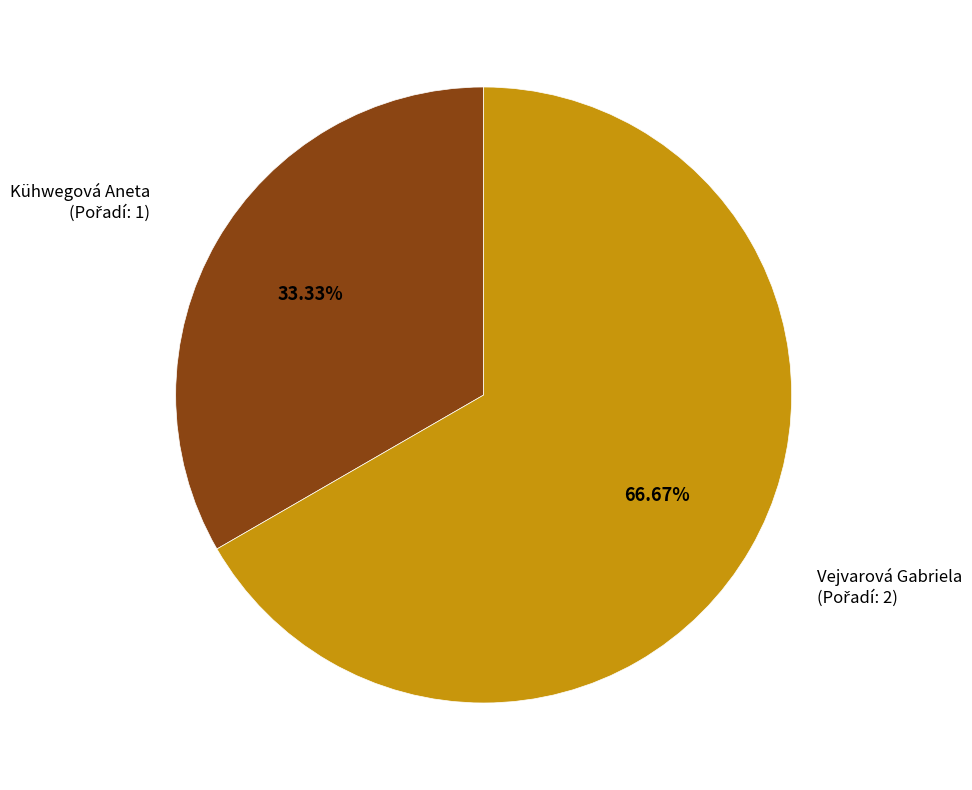

Combined, do Kühwegová Aneta and Vejvarová Gabriela account for over 50%?

Yes